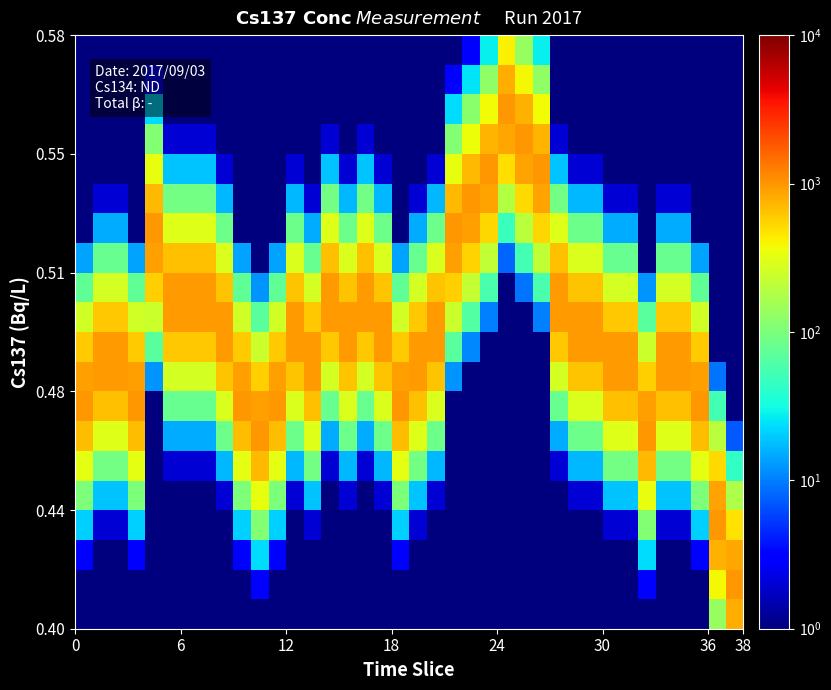

How many series are shown in this chart?

20